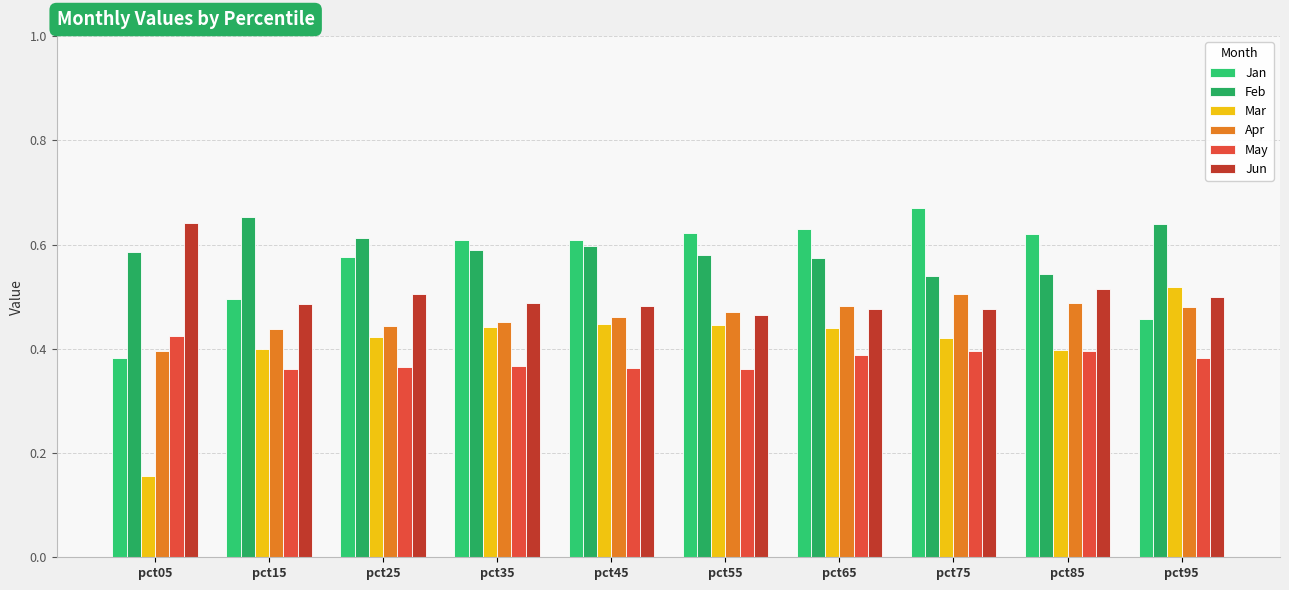

Count the Feb values in the range 0 to 1.

10